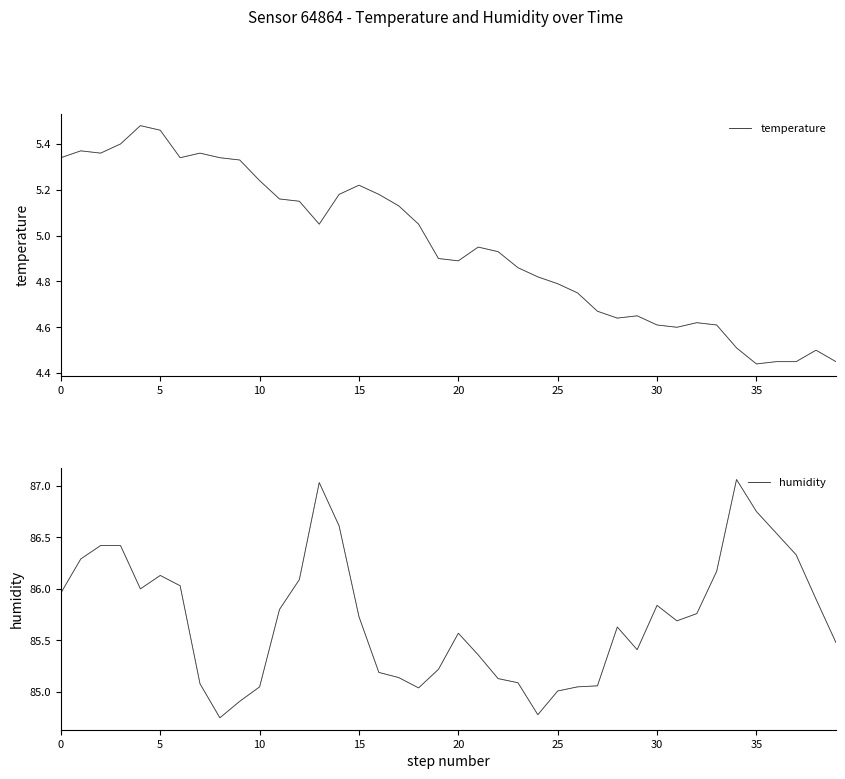

What is the label of the 24th point from the left?

23